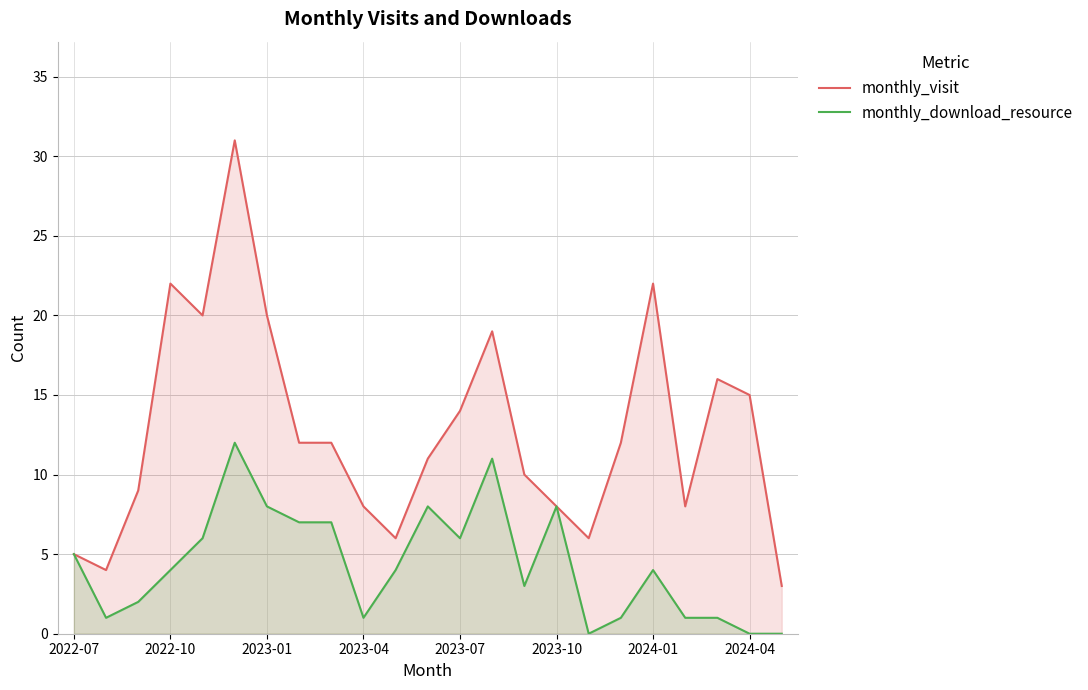

What is the total value across all series at 2024-01?

26